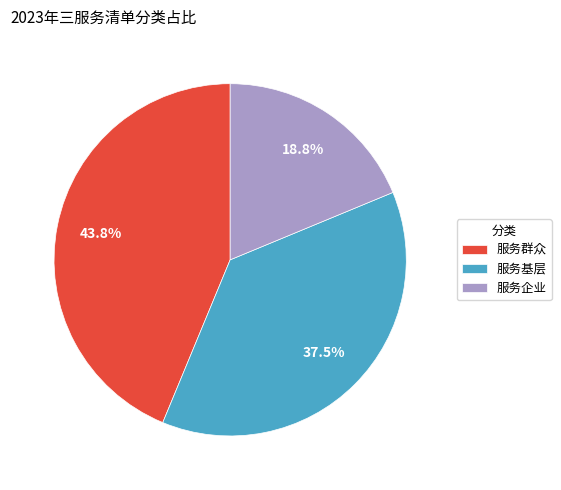

Count the number of slices in the pie.

3